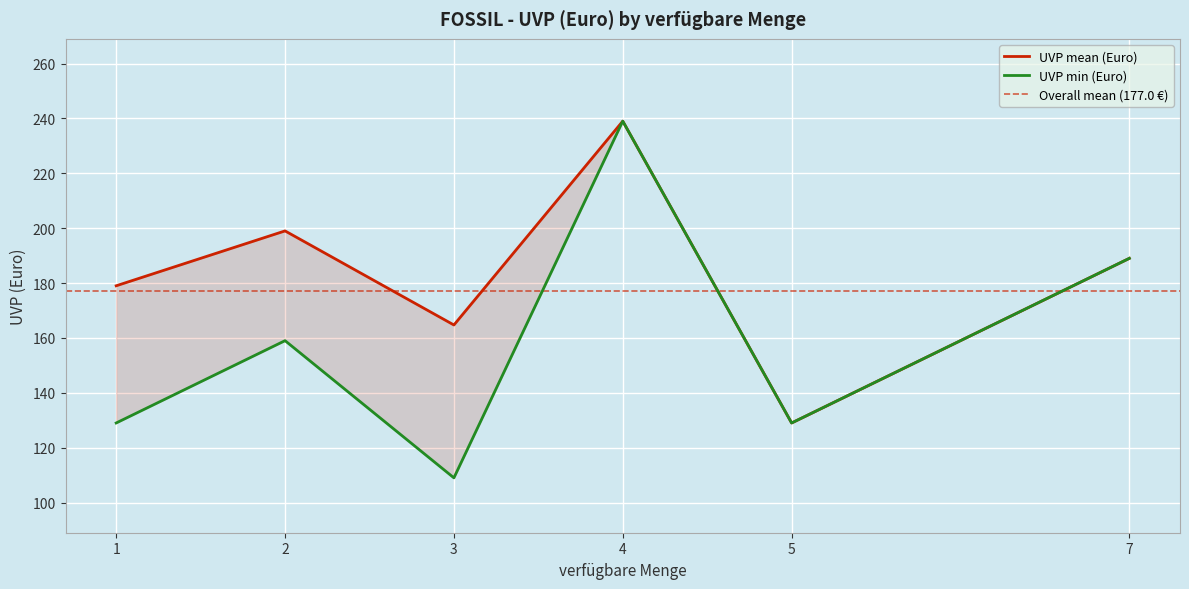

Between 2 and 3, which is larger?

2